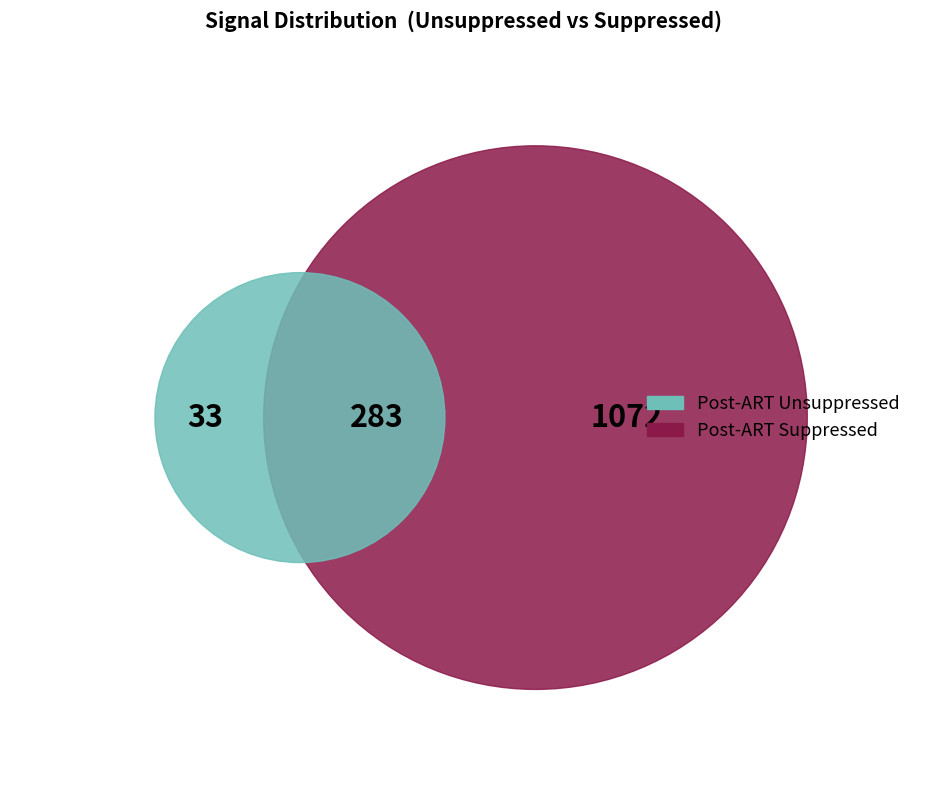

Combined, do 9 and 30 account for over 50%?

No